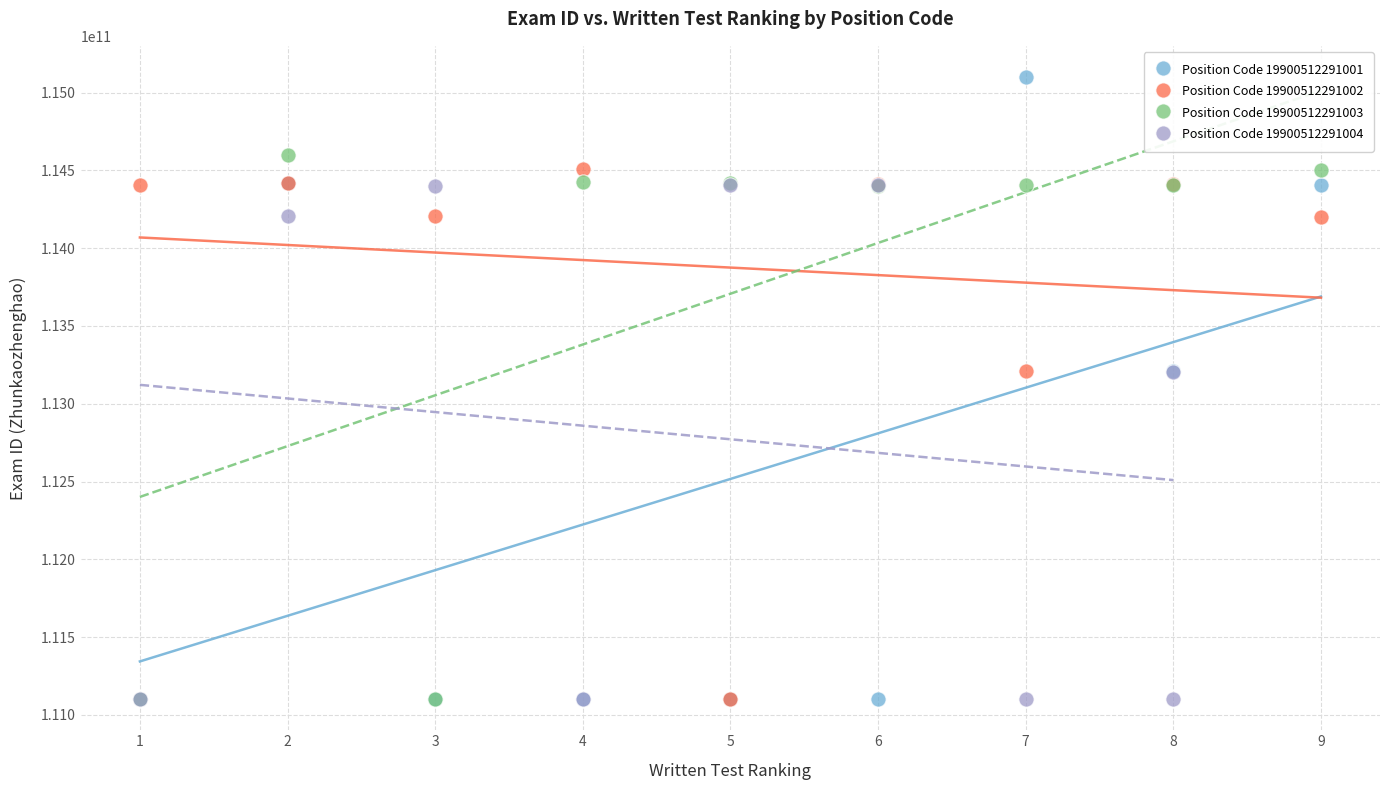

Which series contains the highest Y value?

Position Code 19900512291001